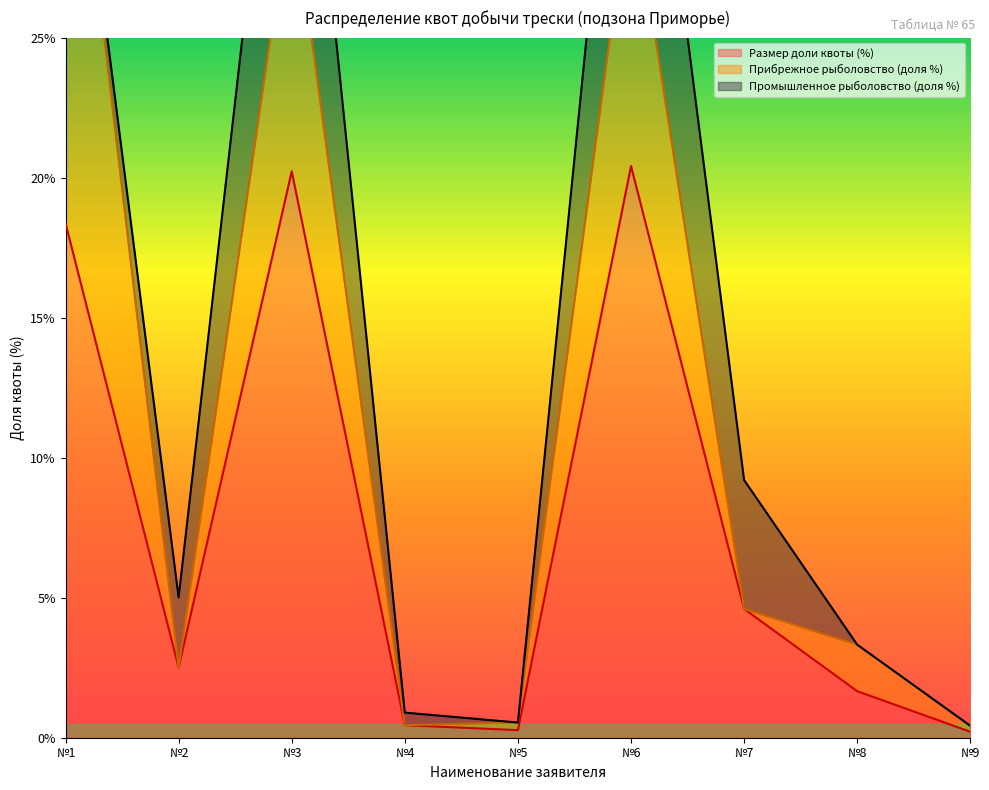

At which label does Размер доли квоты (%) first exceed 2?

№1